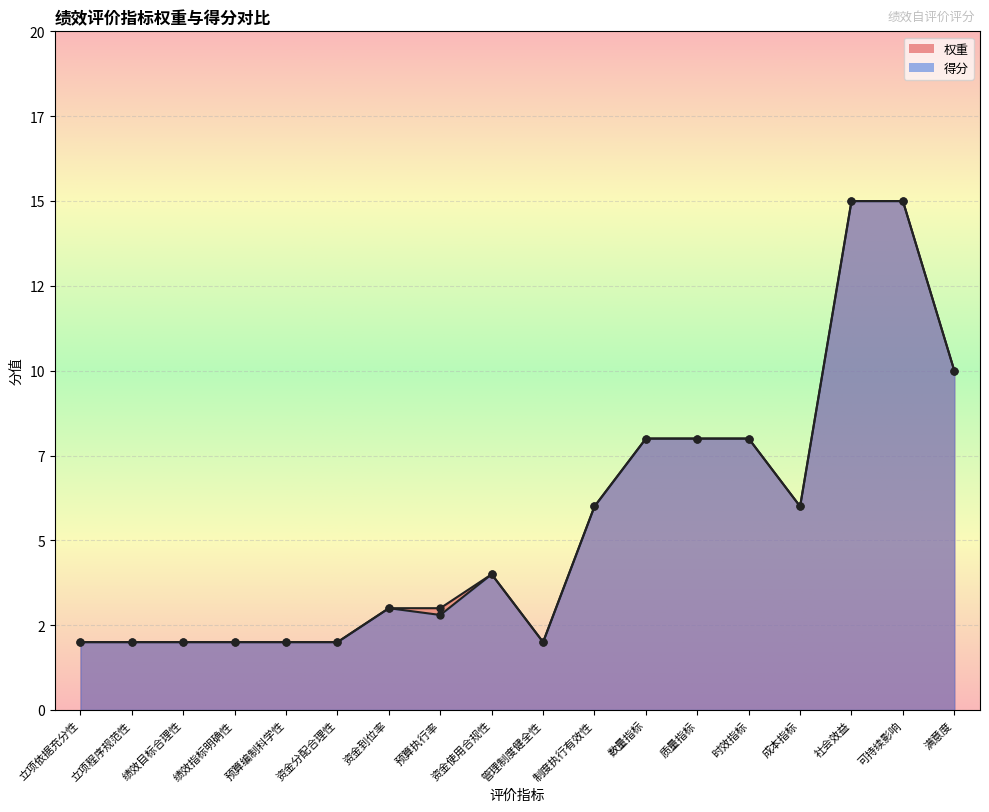

Reading right to left, extract all data points from this chart.

权重: 满意度=10.0	可持续影响=15.0	社会效益=15.0	成本指标=6.0	时效指标=8.0	质量指标=8.0	数量指标=8.0	制度执行有效性=6.0	管理制度健全性=2.0	资金使用合规性=4.0	预算执行率=3.0	资金到位率=3.0	资金分配合理性=2.0	预算编制科学性=2.0	绩效指标明确性=2.0	绩效目标合理性=2.0	立项程序规范性=2.0	立项依据充分性=2.0
得分: 满意度=10.0	可持续影响=15.0	社会效益=15.0	成本指标=6.0	时效指标=8.0	质量指标=8.0	数量指标=8.0	制度执行有效性=6.0	管理制度健全性=2.0	资金使用合规性=4.0	预算执行率=2.8	资金到位率=3.0	资金分配合理性=2.0	预算编制科学性=2.0	绩效指标明确性=2.0	绩效目标合理性=2.0	立项程序规范性=2.0	立项依据充分性=2.0